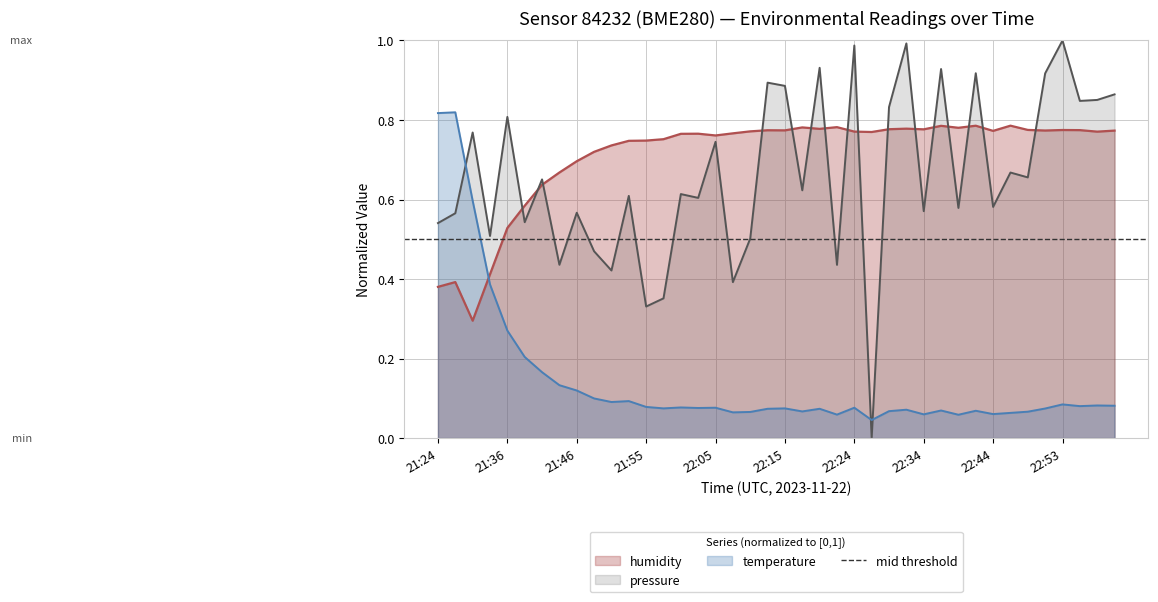

Which category has the lowest value across all series?

22:27